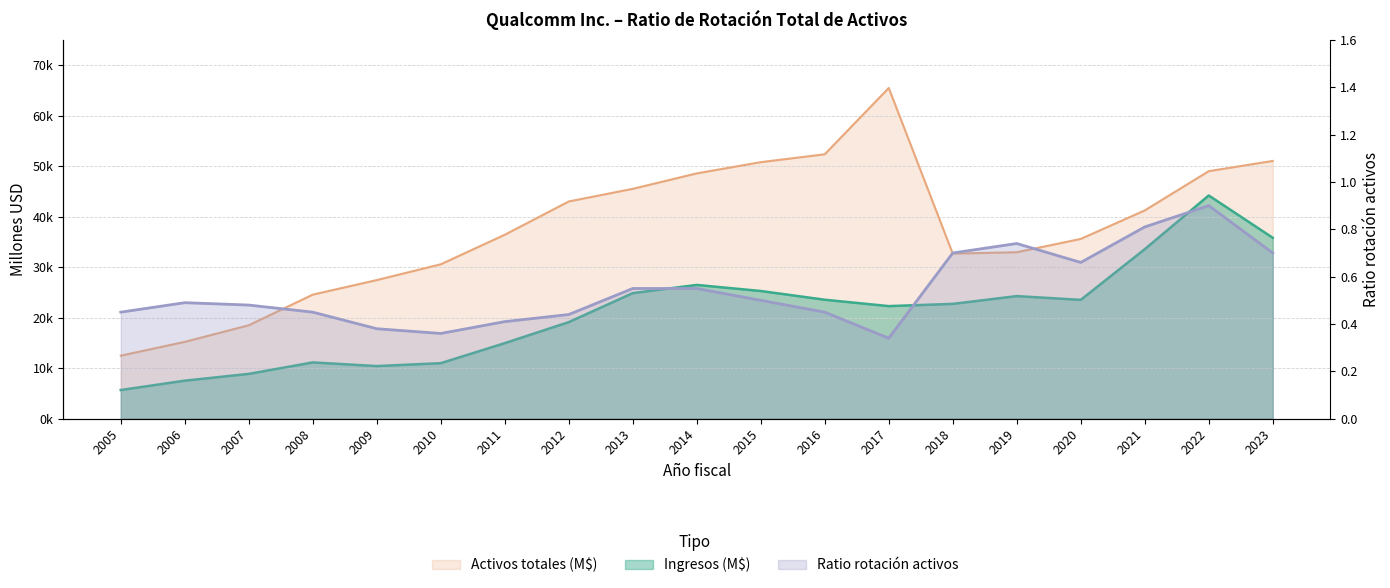

What is the difference between the maximum and minimum values in the Activos totales (M$) series?

53007.0